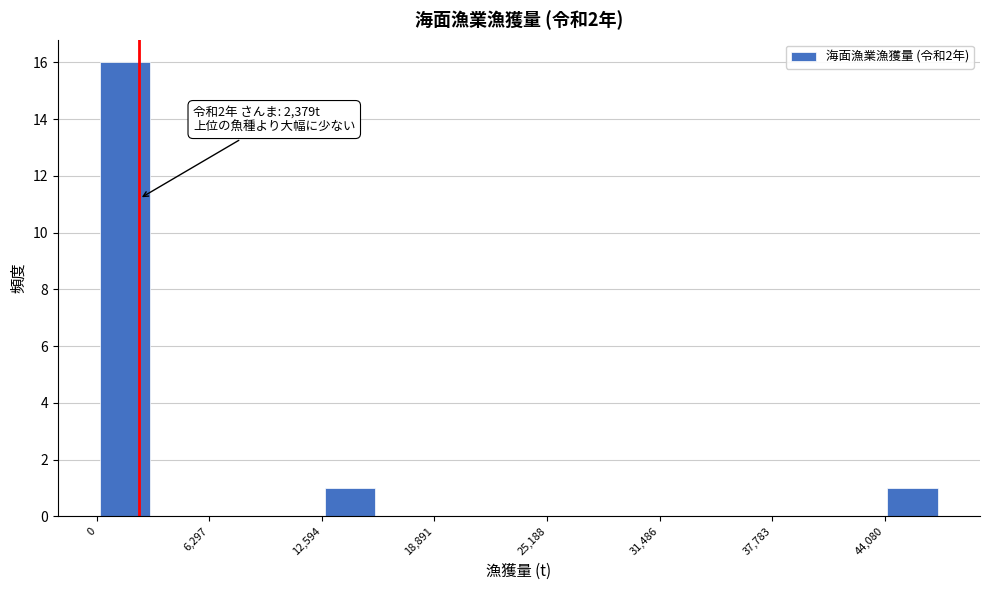

Read against the x-axis, roughly where is the centre of the tallest bar?

2000